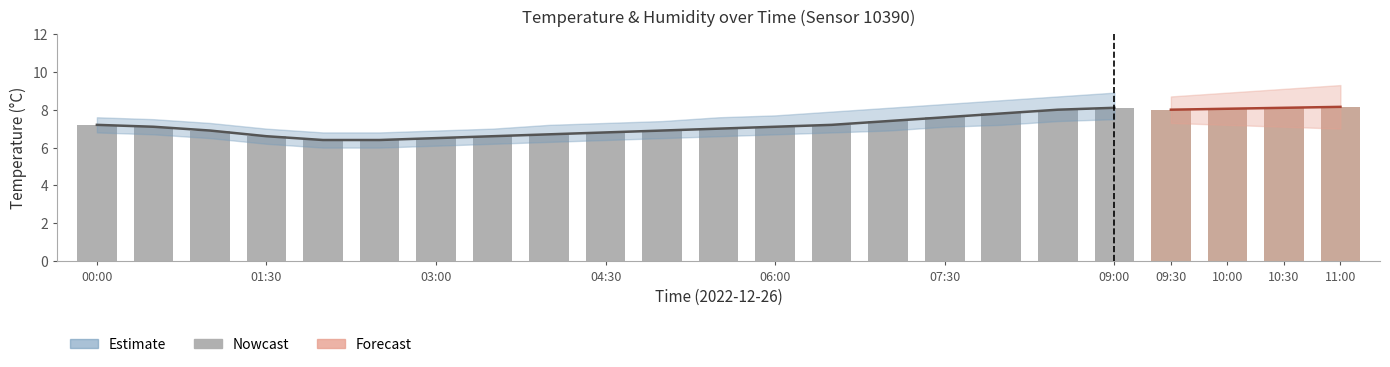

Is it true that temperature equals 13.1 at 07:30?

False